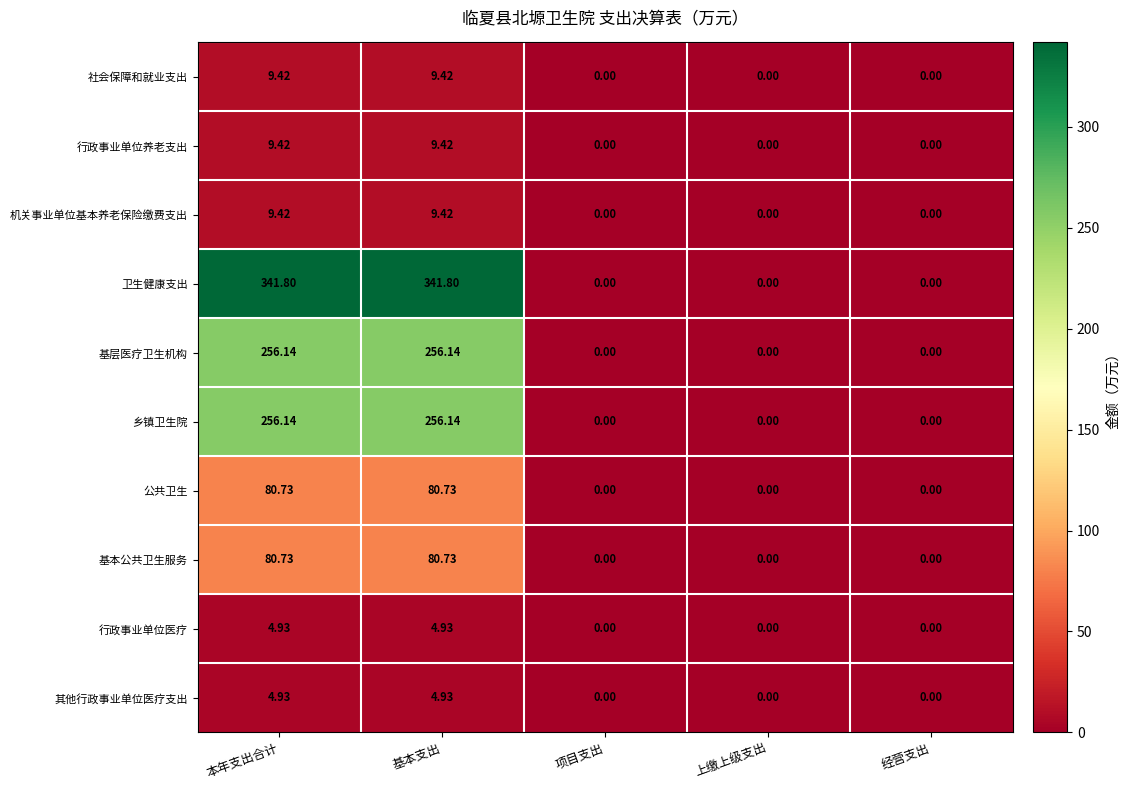

Which series changed the most between 基本支出 and 项目支出?

卫生健康支出